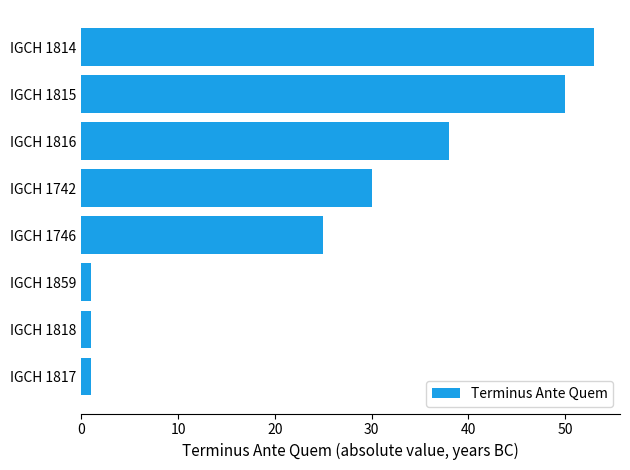

Are the bars grouped side by side (vs. stacked)?

No